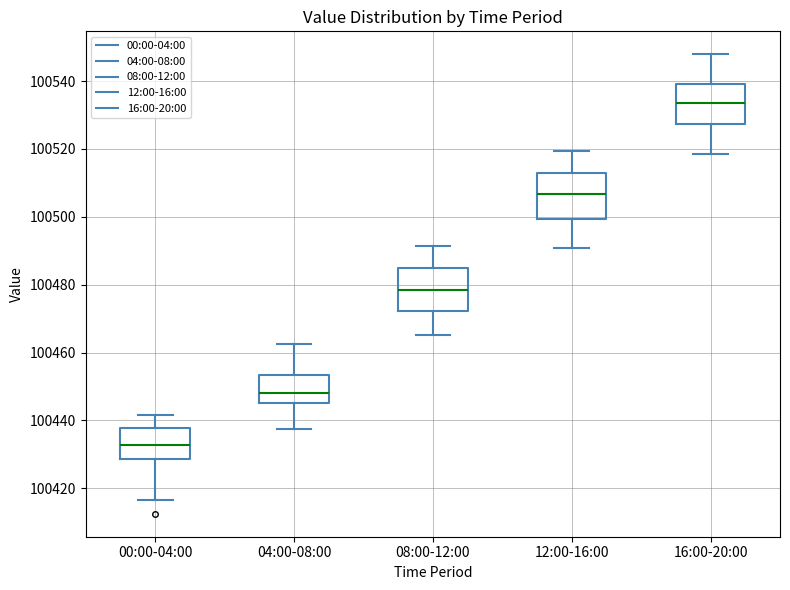

Reading left to right, read every box against the y-axis: the position of its median line, the range the box covers, and the ends of its whiskers. The values are not printed on the chart, so give them approximately, as read against the axis.

00:00-04:00: median 100432, box 100428 to 100438, whiskers 100416 to 100442
04:00-08:00: median 100448, box 100446 to 100454, whiskers 100438 to 100462
08:00-12:00: median 100478, box 100472 to 100484, whiskers 100466 to 100492
12:00-16:00: median 100506, box 100500 to 100514, whiskers 100490 to 100520
16:00-20:00: median 100534, box 100528 to 100540, whiskers 100518 to 100548